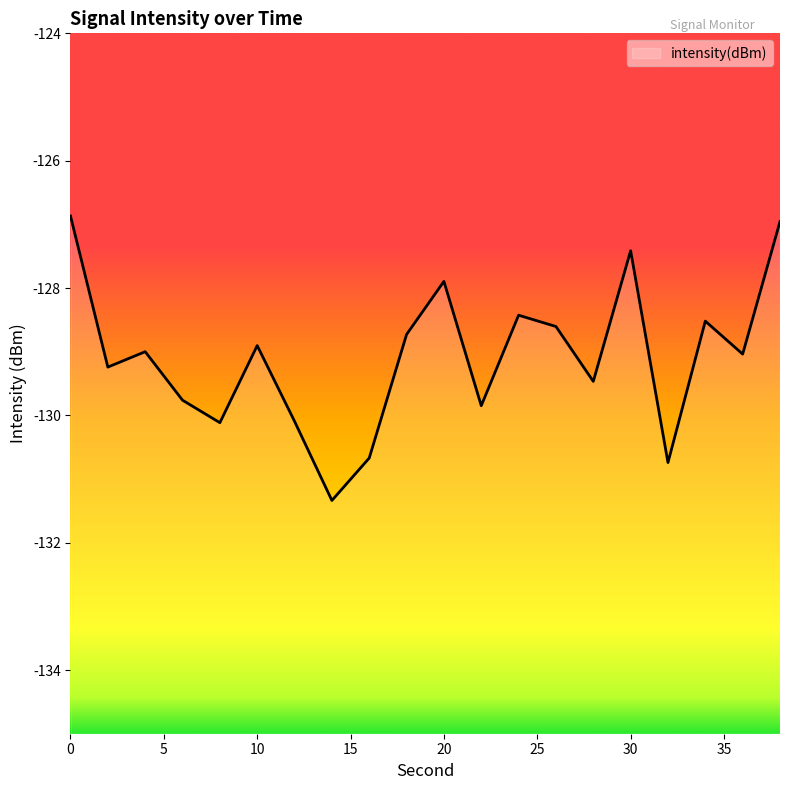

Reading left to right, list all the values displayed in this chart.

0=-126.9	2=-129.2	4=-129.0	6=-129.8	8=-130.1	10=-128.9	12=-130.1	14=-131.3	16=-130.7	18=-128.7	20=-127.9	22=-129.8	24=-128.4	26=-128.6	28=-129.5	30=-127.4	32=-130.7	34=-128.5	36=-129.0	38=-127.0